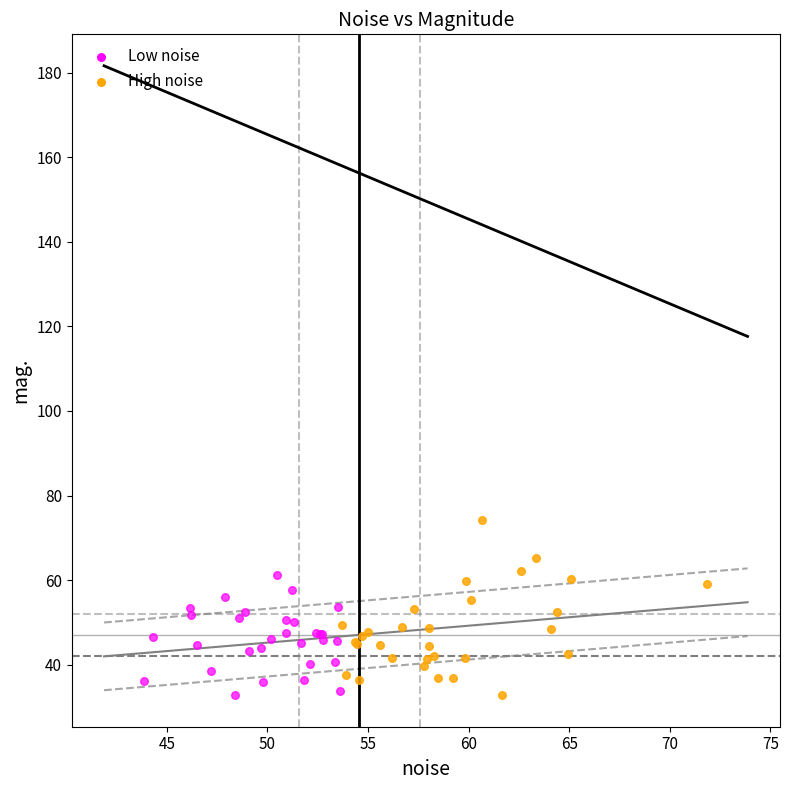

Which series has the largest Y range (max minus min)?

High noise